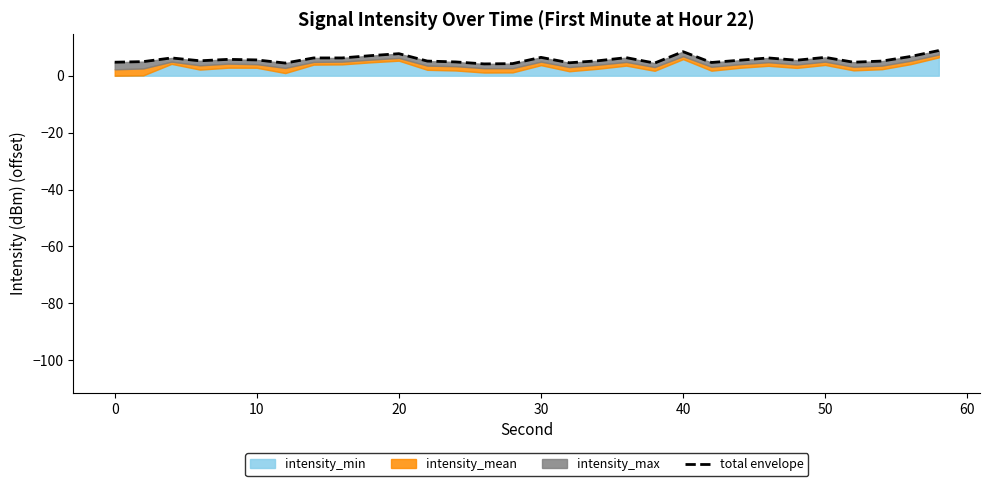

How many categories are shown in the chart?

30